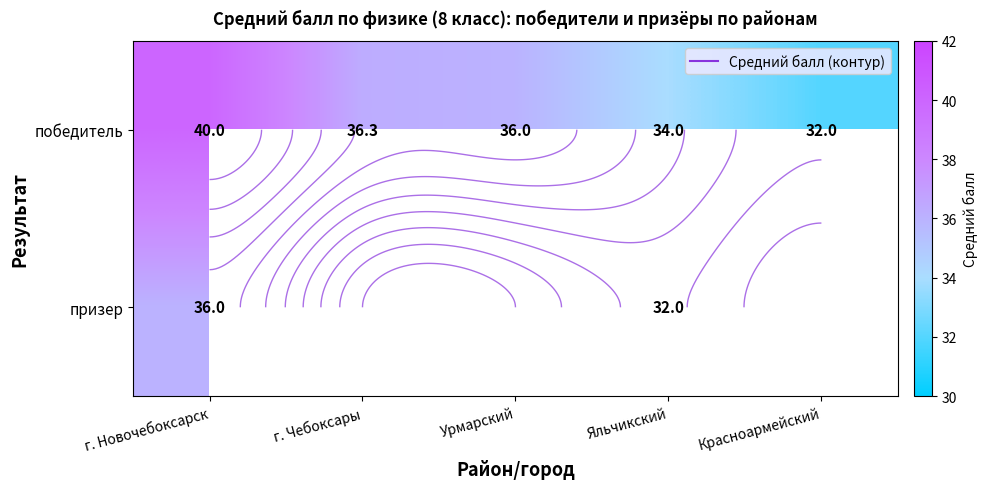

Read the победитель value at г. Новочебоксарск.

40.0